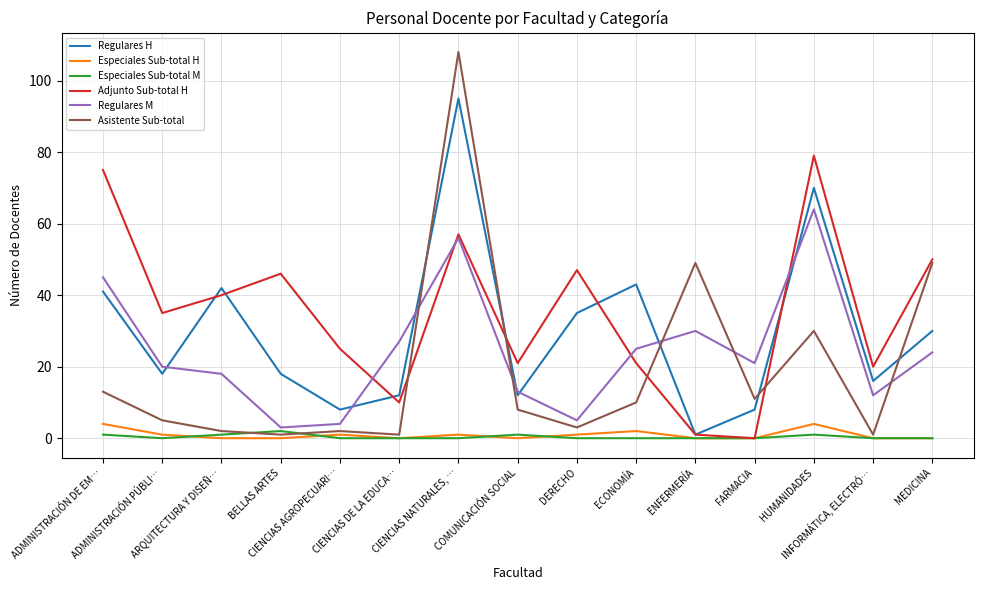

What is the difference between the highest and lowest values at ENFERMERÍA?

49